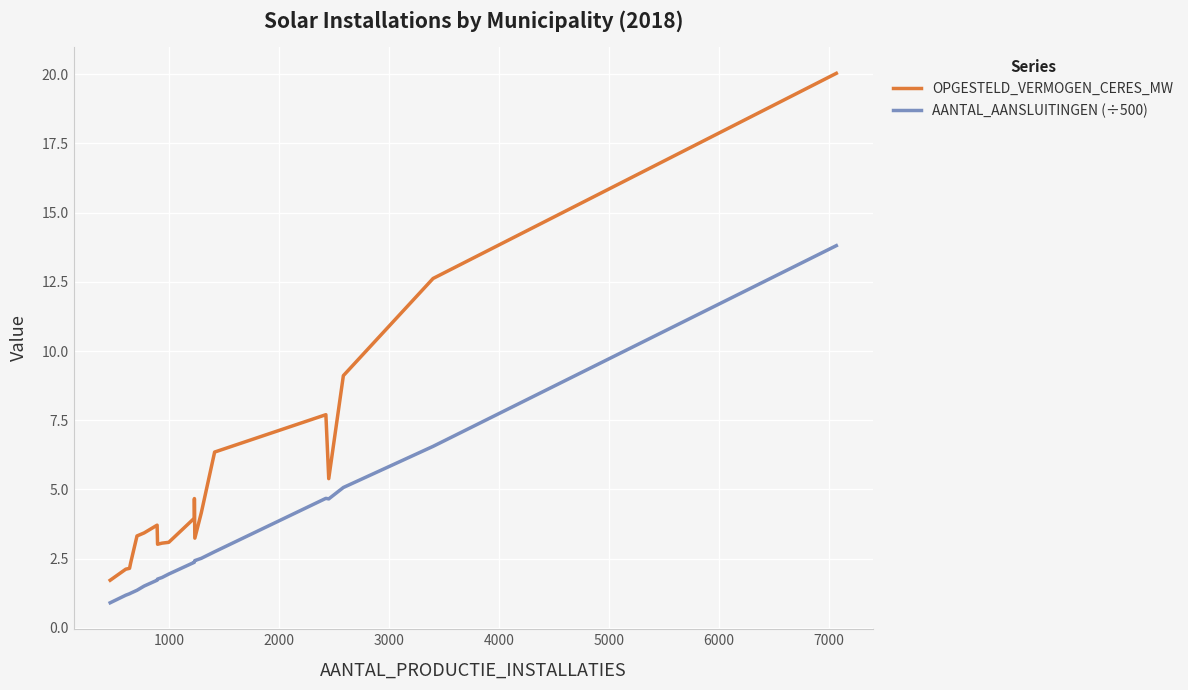

Which series has the largest total across all categories?

OPGESTELD_VERMOGEN_CERES_MW